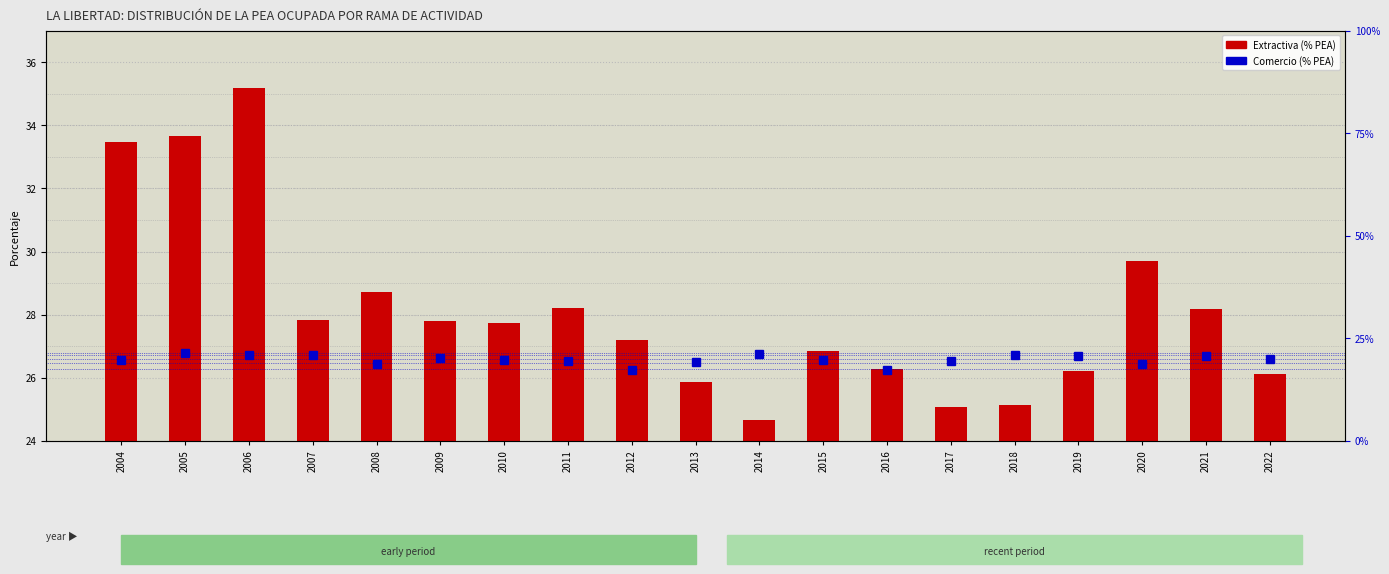

How many distinct data groups are displayed?

2